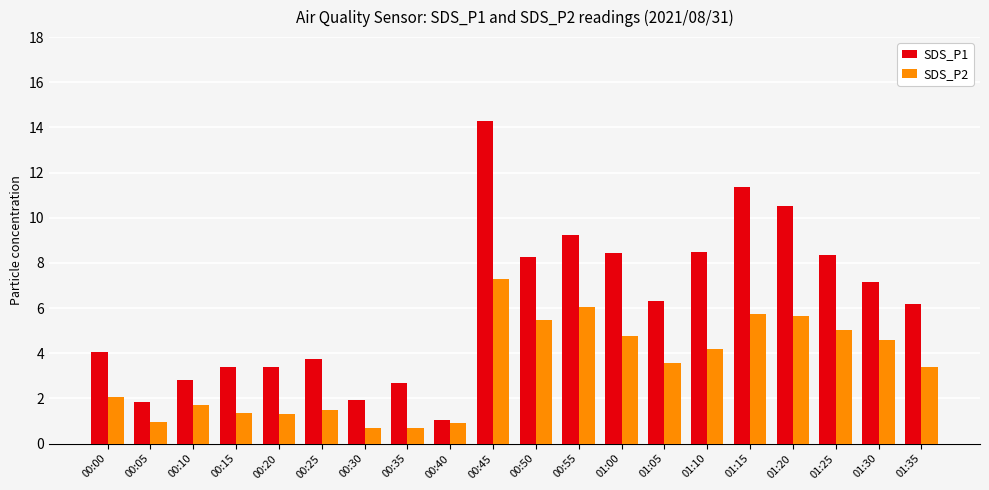

What is the average value of the SDS_P1 series?

6.2